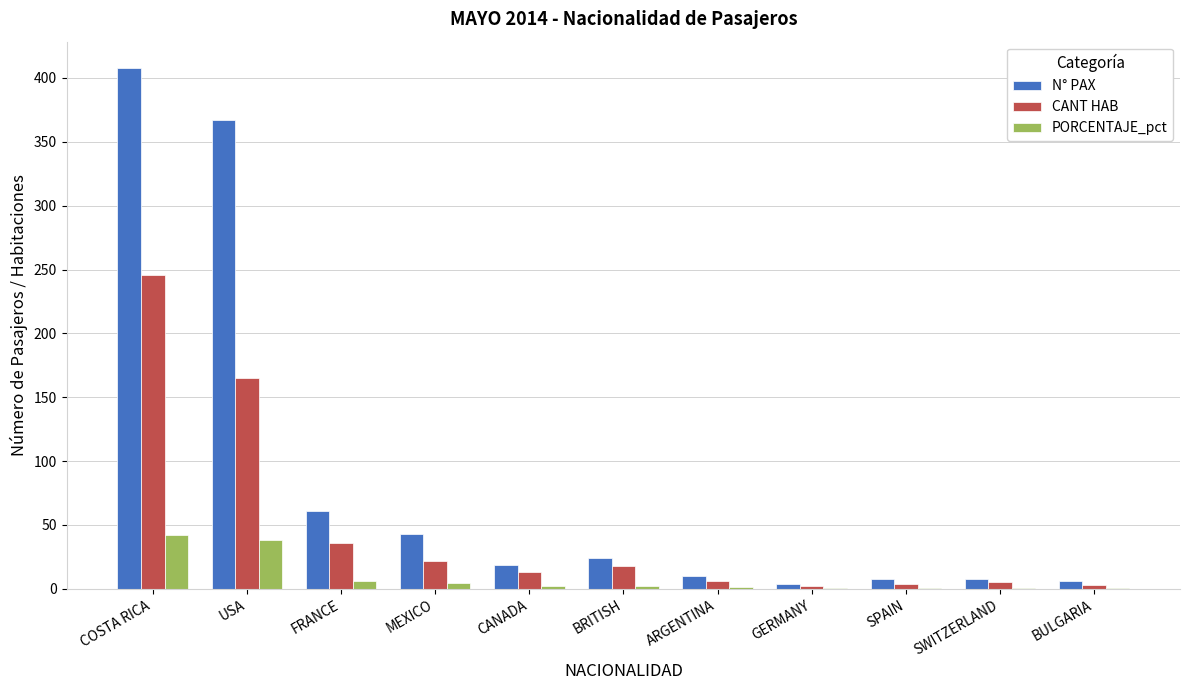

Which series has the widest spread of values?

N° PAX